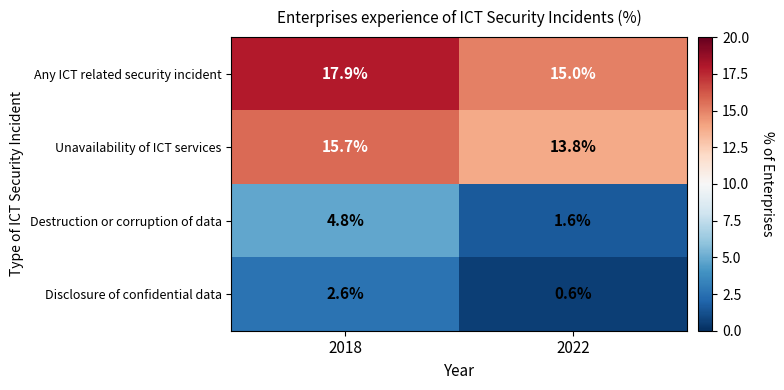

How many categories are shown in the chart?

2